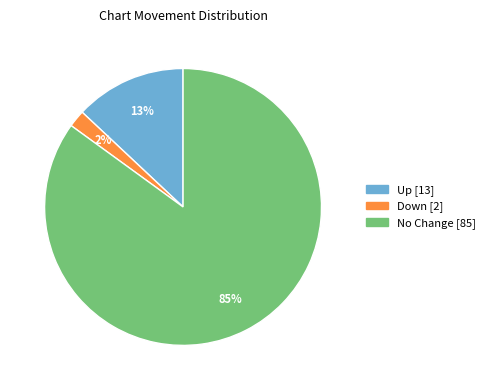

How many segments does this pie chart have?

3